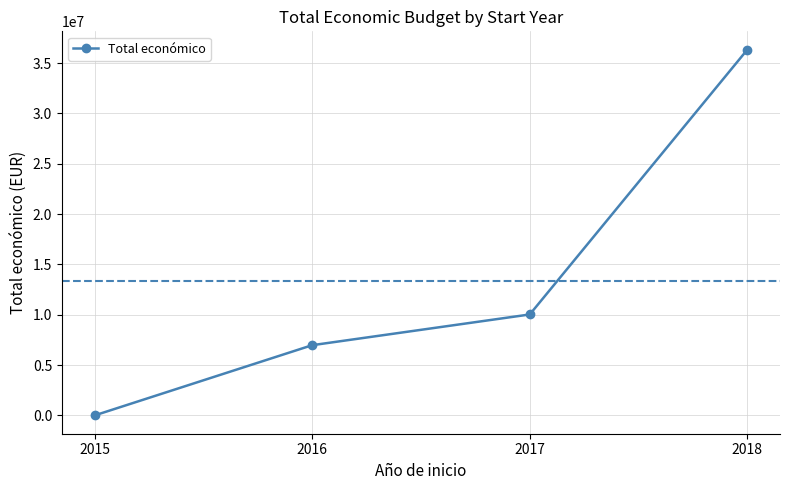

Count the number of categories in the chart.

4